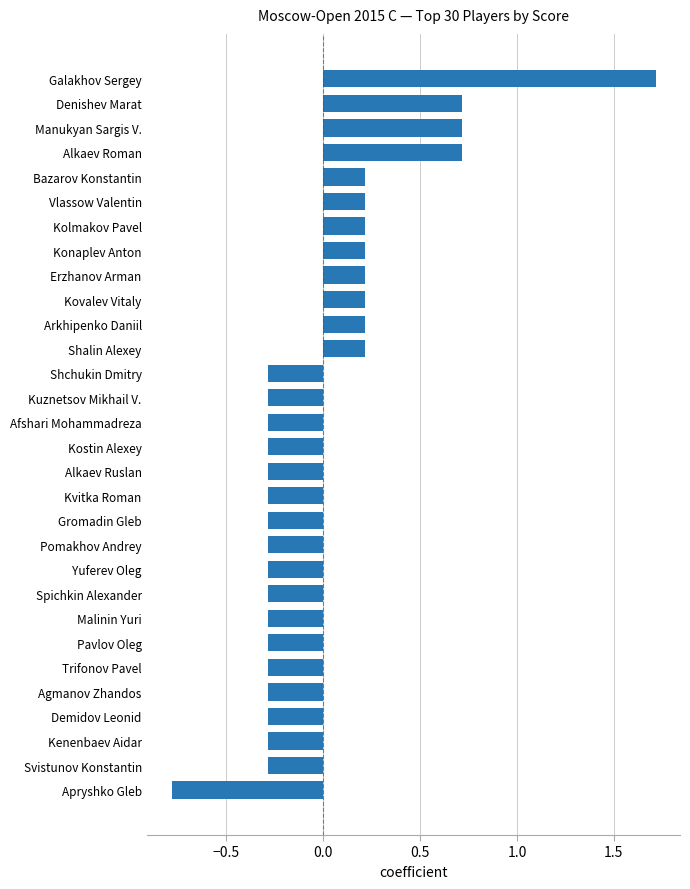

Are the bars grouped side by side (vs. stacked)?

No